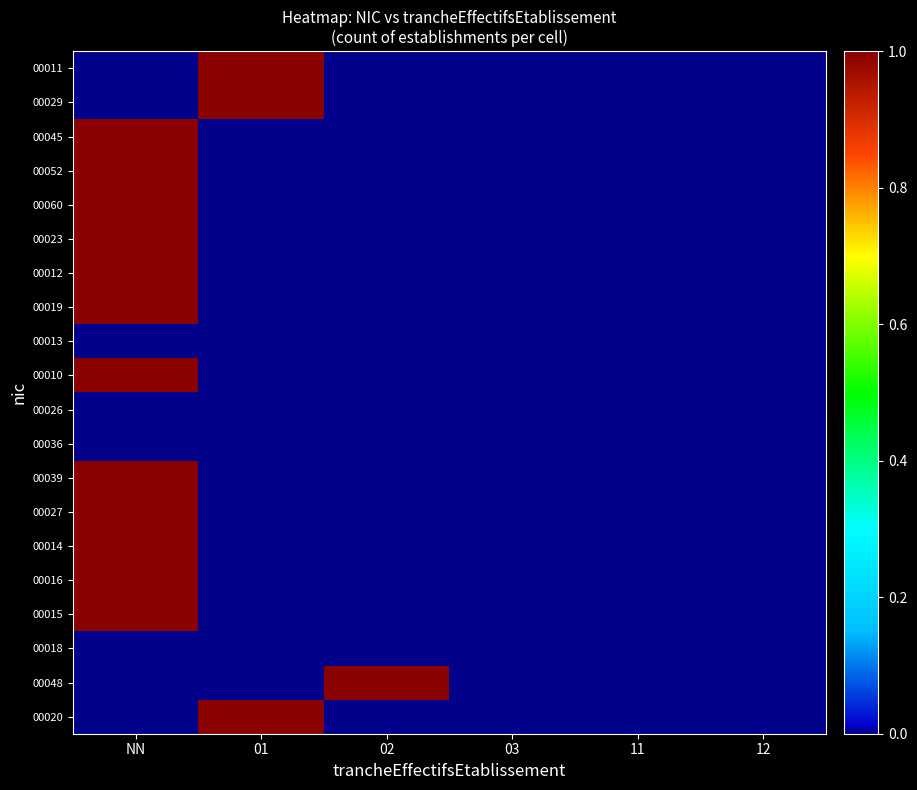

Reading right to left, transcribe all the data shown in this chart.

00011: 12=0	11=0	03=0	02=0	01=1	NN=0
00029: 12=0	11=0	03=0	02=0	01=1	NN=0
00045: 12=0	11=0	03=0	02=0	01=0	NN=1
00052: 12=0	11=0	03=0	02=0	01=0	NN=1
00060: 12=0	11=0	03=0	02=0	01=0	NN=1
00023: 12=0	11=0	03=0	02=0	01=0	NN=1
00012: 12=0	11=0	03=0	02=0	01=0	NN=1
00019: 12=0	11=0	03=0	02=0	01=0	NN=1
00013: 12=0	11=0	03=0	02=0	01=0	NN=0
00010: 12=0	11=0	03=0	02=0	01=0	NN=1
00026: 12=0	11=0	03=0	02=0	01=0	NN=0
00036: 12=0	11=0	03=0	02=0	01=0	NN=0
00039: 12=0	11=0	03=0	02=0	01=0	NN=1
00027: 12=0	11=0	03=0	02=0	01=0	NN=1
00014: 12=0	11=0	03=0	02=0	01=0	NN=1
00016: 12=0	11=0	03=0	02=0	01=0	NN=1
00015: 12=0	11=0	03=0	02=0	01=0	NN=1
00018: 12=0	11=0	03=0	02=0	01=0	NN=0
00048: 12=0	11=0	03=0	02=1	01=0	NN=0
00020: 12=0	11=0	03=0	02=0	01=1	NN=0